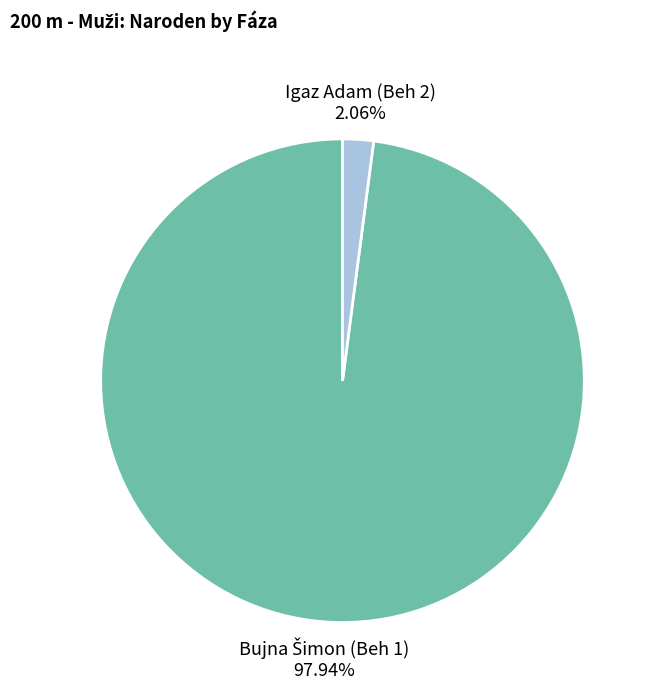

Is there any slice that represents more than half of the pie?

Yes